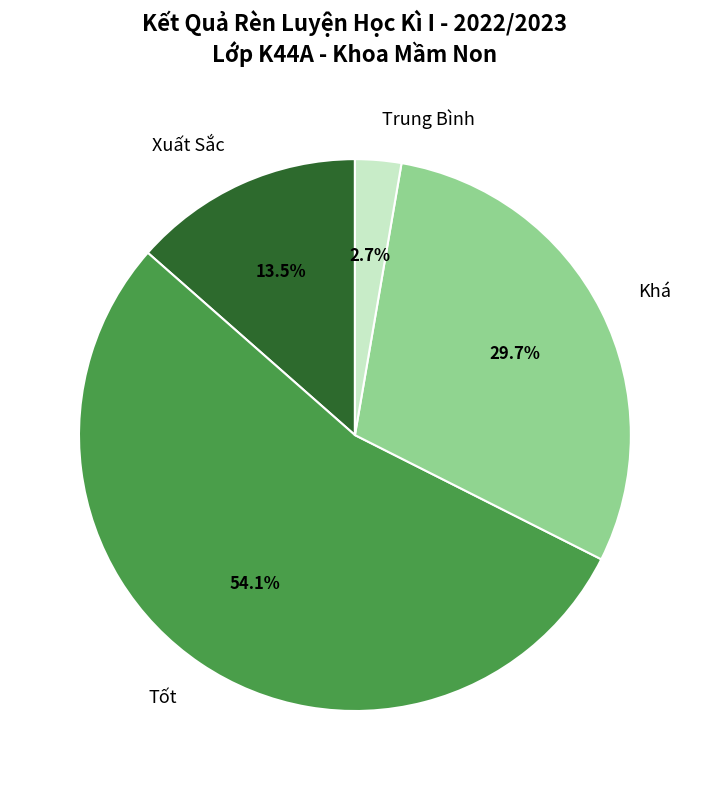

To the nearest percent, what is the combined percentage of Xuất Sắc and Trung Bình?

16%